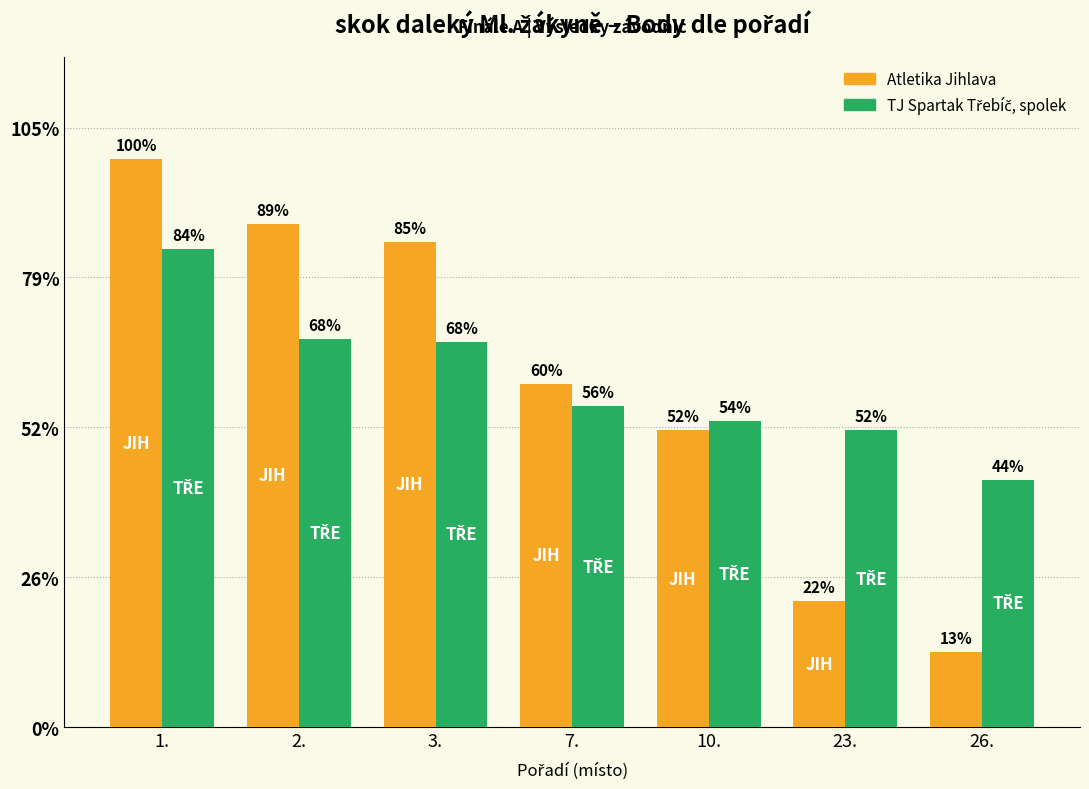

Reading left to right, extract all data points from this chart.

Atletika Jihlava: 379	336	324	229	198	84	50
TJ Spartak Třebíč, spolek: 319	259	257	214	204	198	165